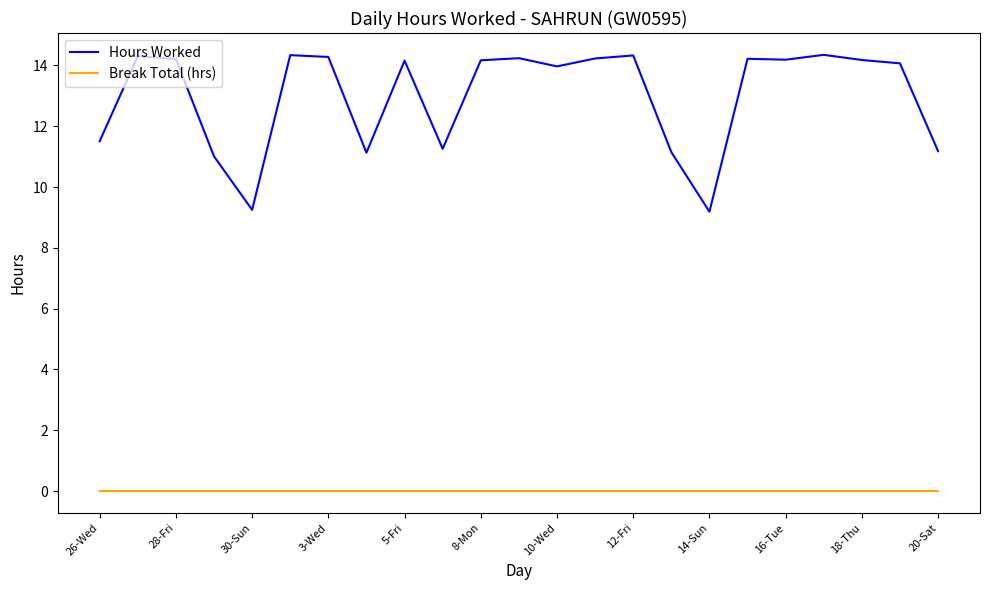

Which series has the largest total across all categories?

Hours Worked